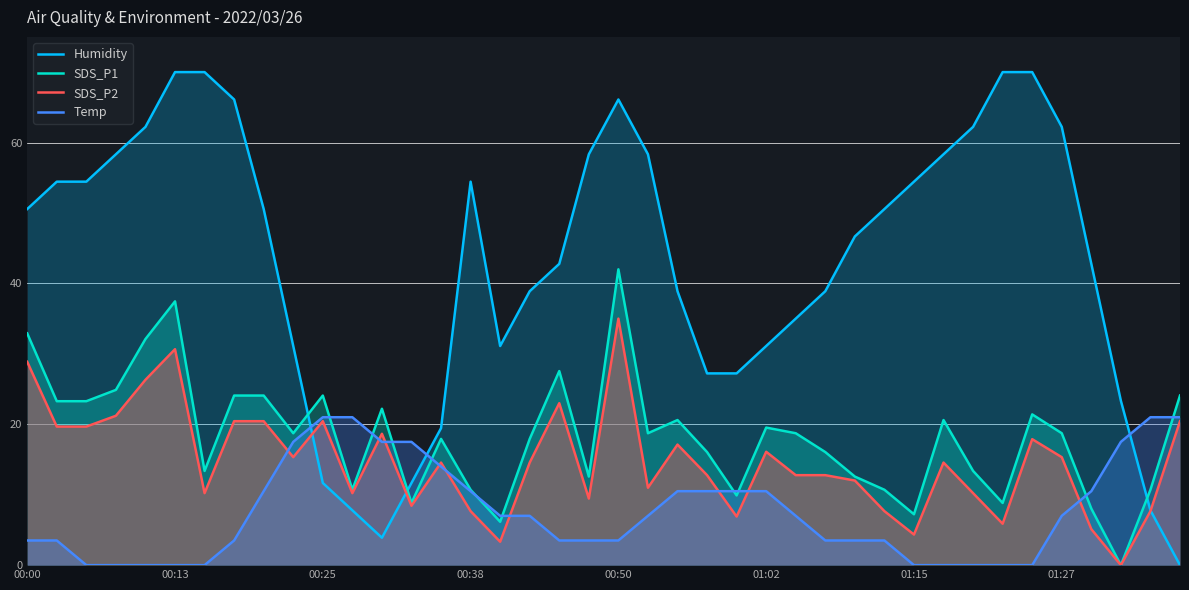

How many values in the Humidity series are below 50?

20